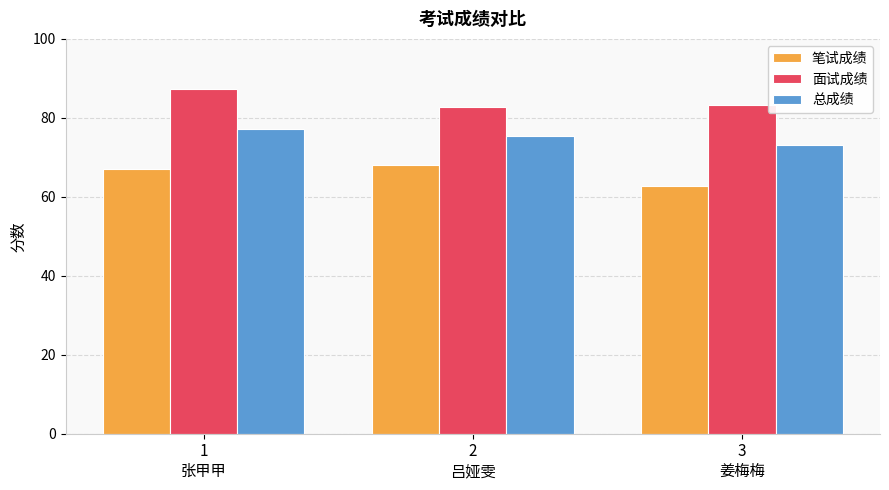

The 笔试成绩 series shows 120.3 at 2
吕娅雯. True or false?

False